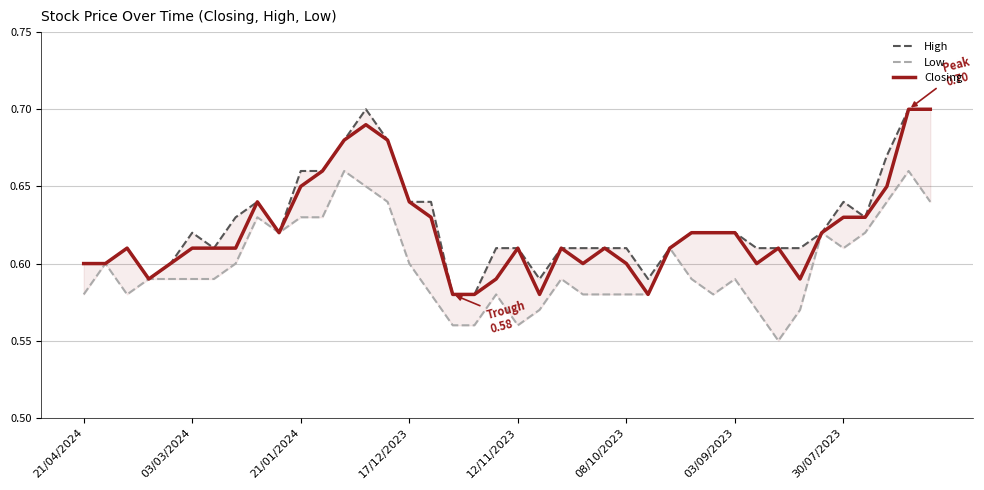

What are all the series names shown in the legend?

High, Low, Closing